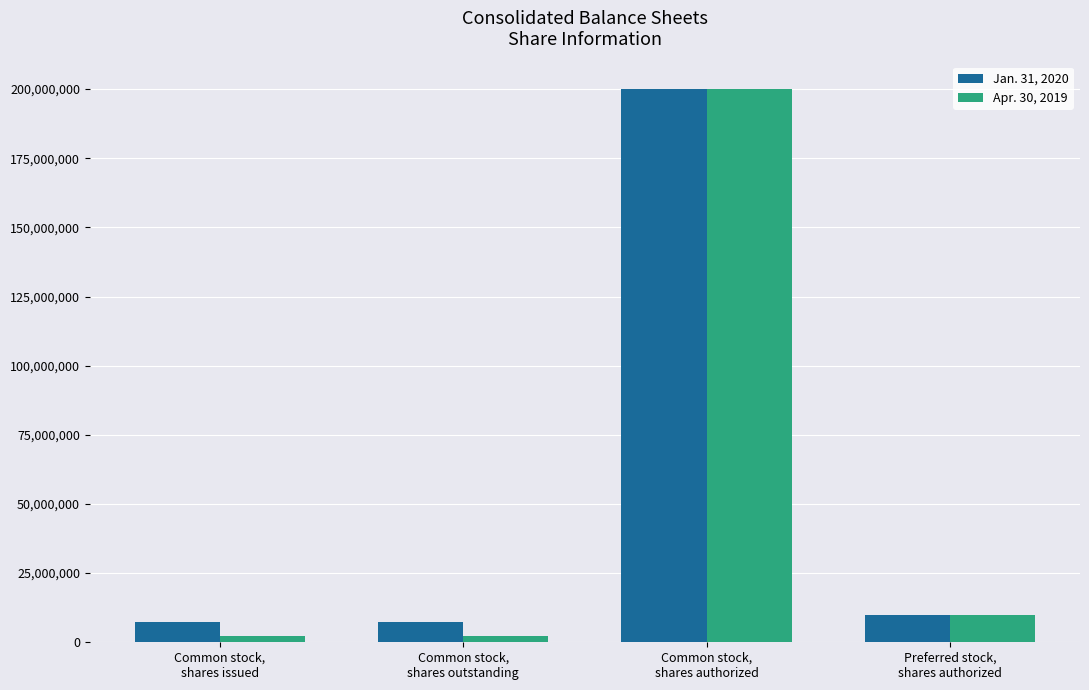

What is the maximum value for Apr. 30, 2019?

200000000